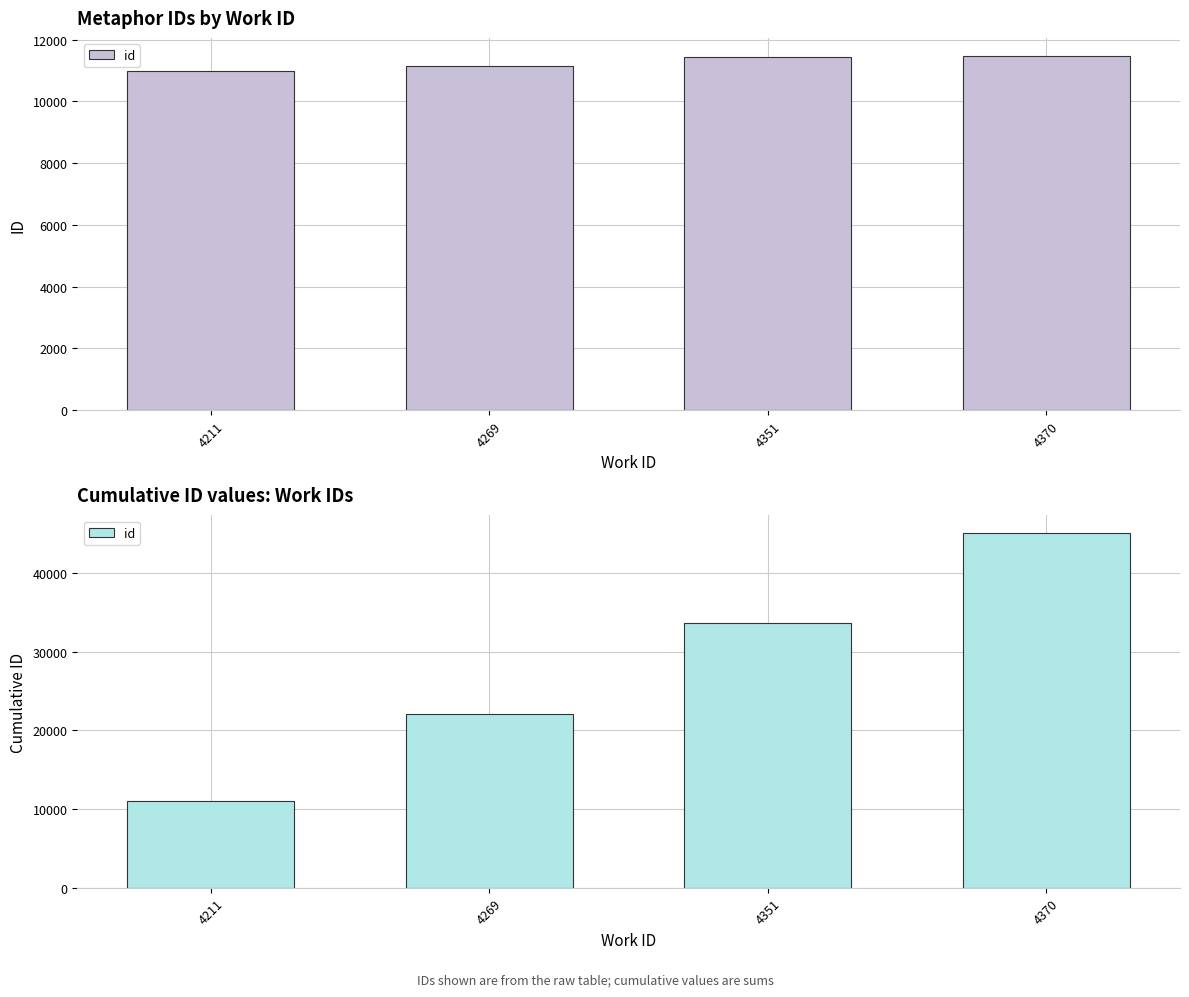

Rank the categories by value from highest to lowest.

4370, 4351, 4269, 4211